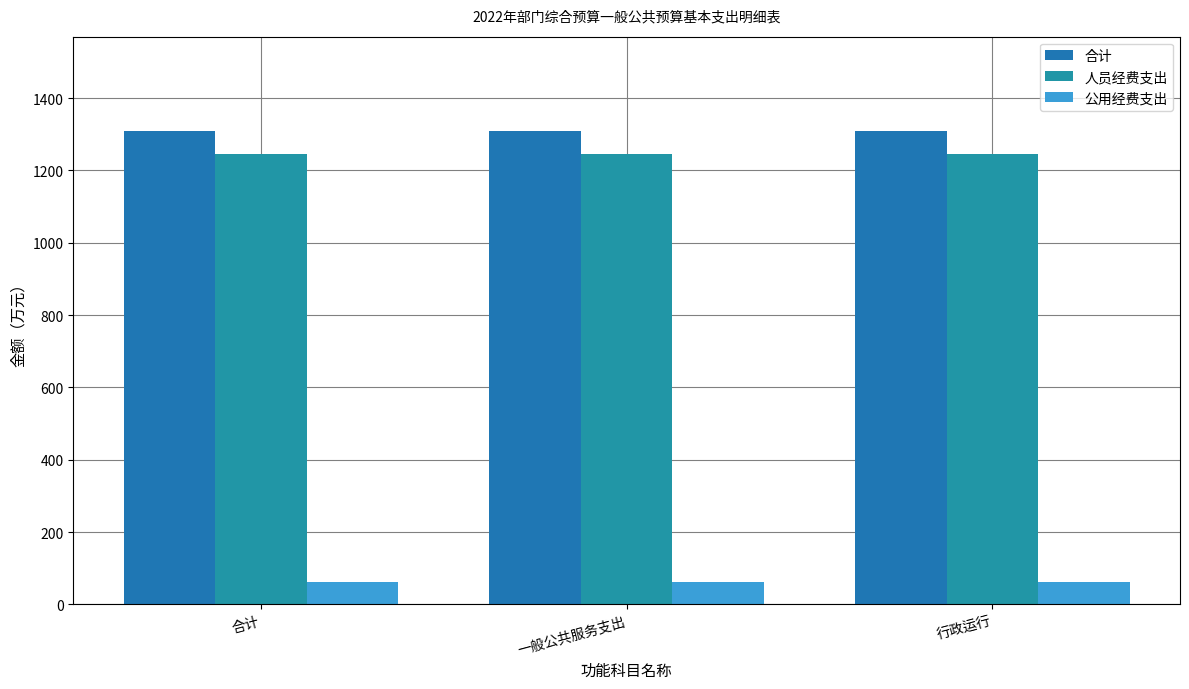

What is the approximate value of 人员经费支出 at 行政运行?

1246.8